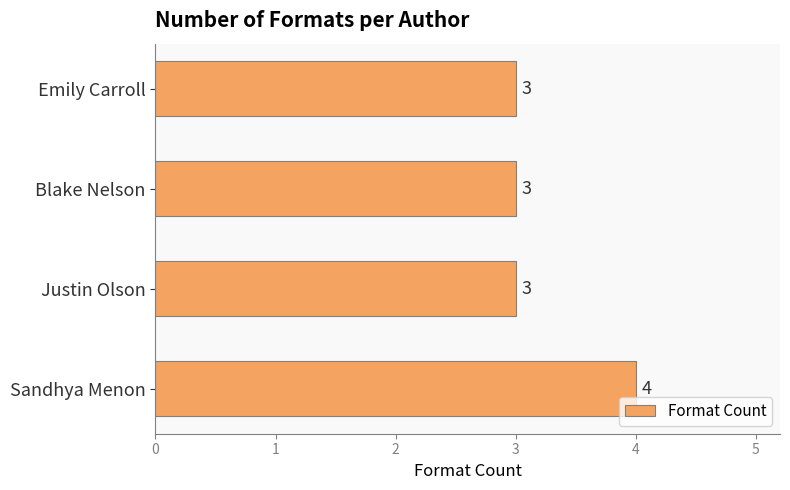

What is the minimum value shown in the chart?

3